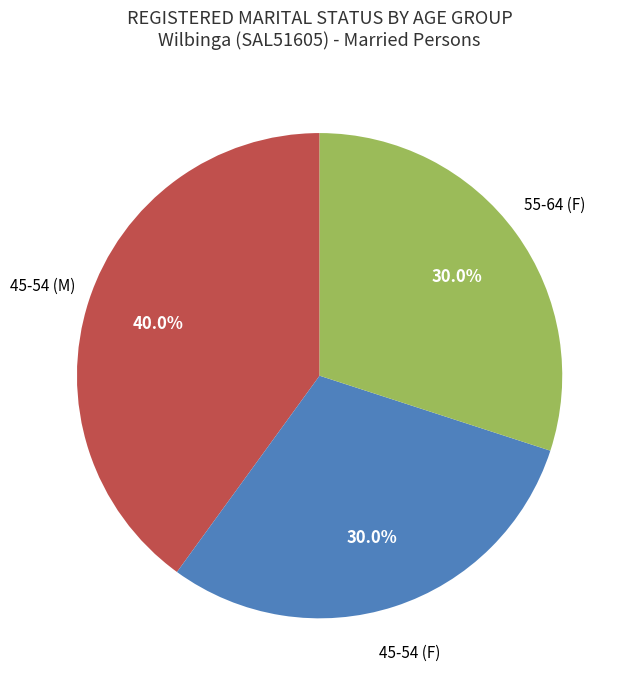

Is there any slice that represents more than half of the pie?

No